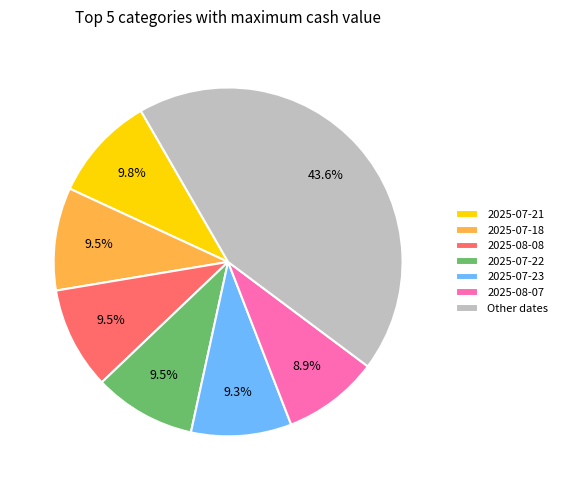

Which slice is the largest?

Other dates